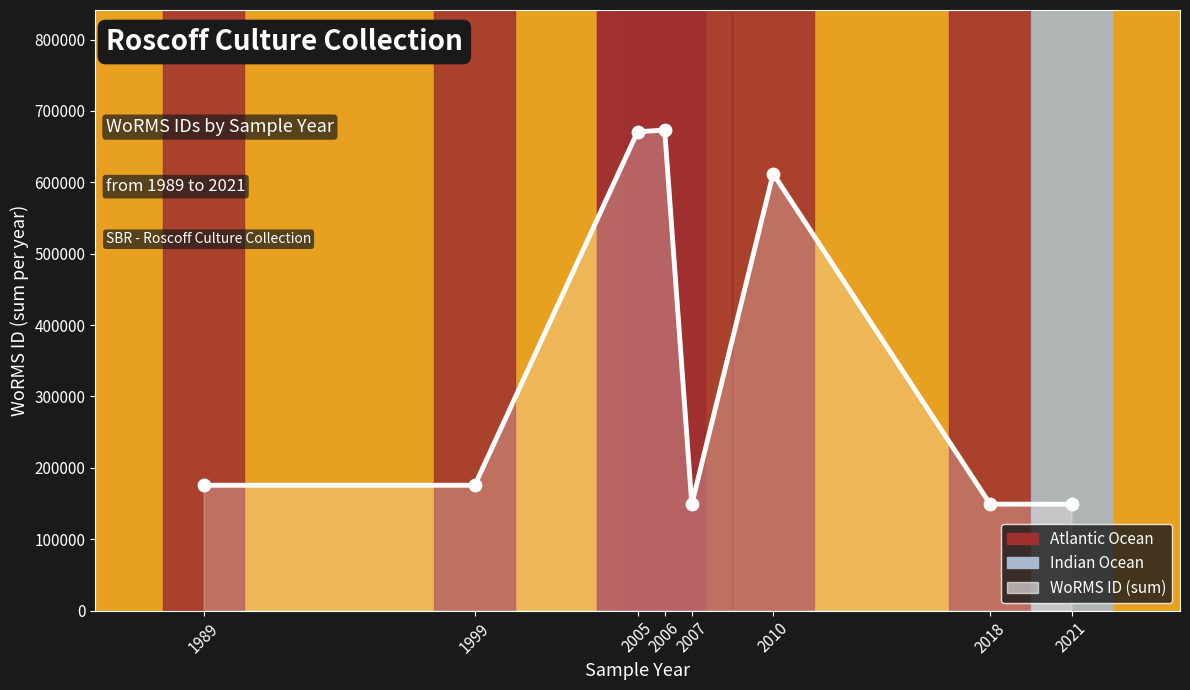

Between 2018 and 2006, which is larger?

2006